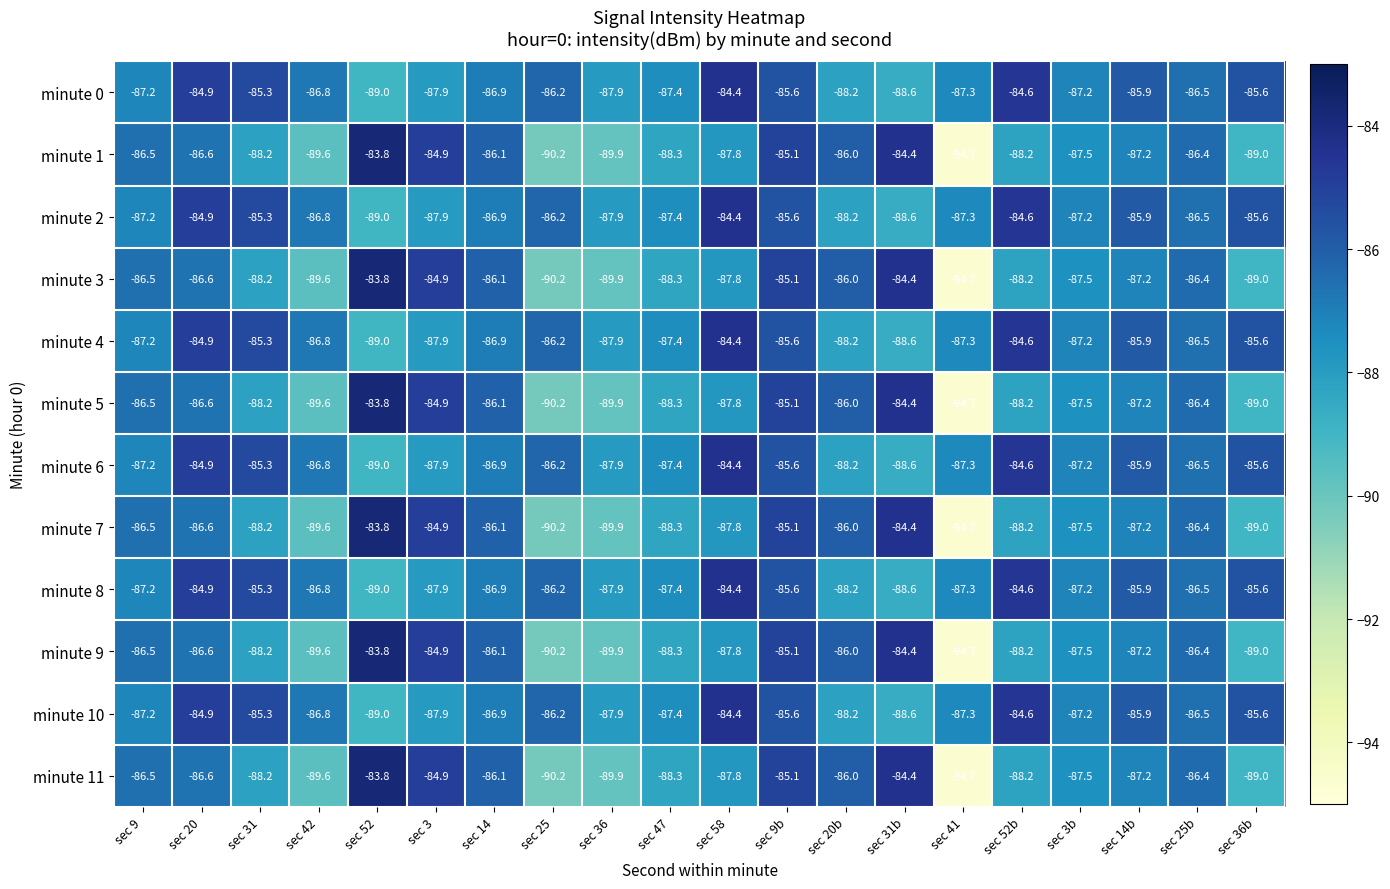

At which label is minute 2 closest to -86?

sec 14b